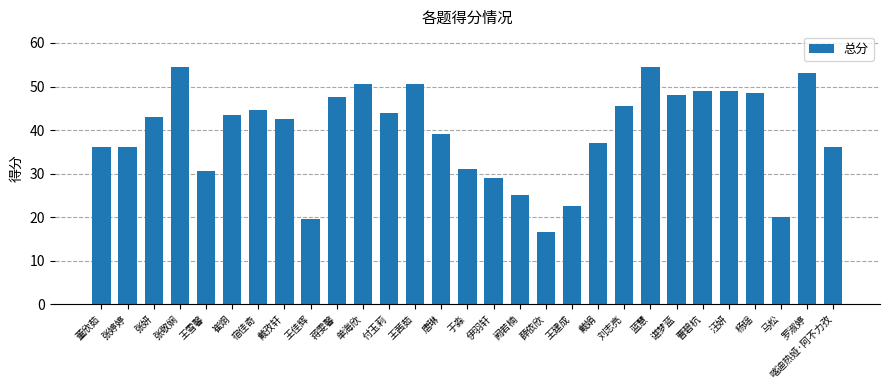

True or false: the data shows 16.5 at 薛依欣.

True